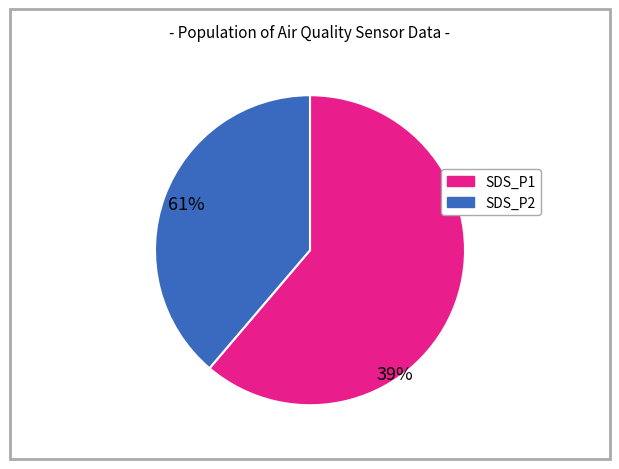

What is the ratio of the value at SDS_P2 to the value at SDS_P1?

0.6